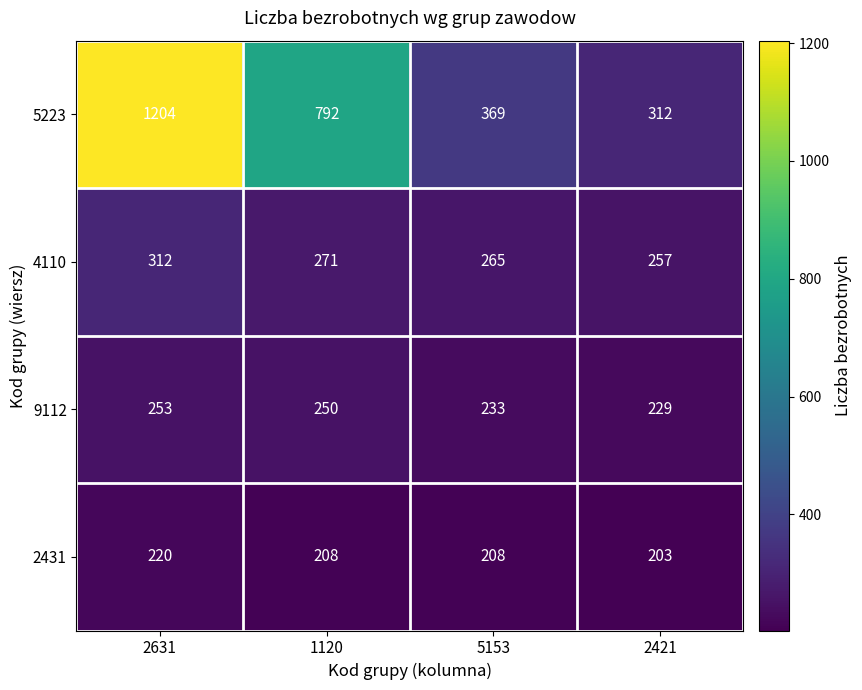

Rank the series by their maximum value, from lowest to highest.

2431, 9112, 4110, 5223